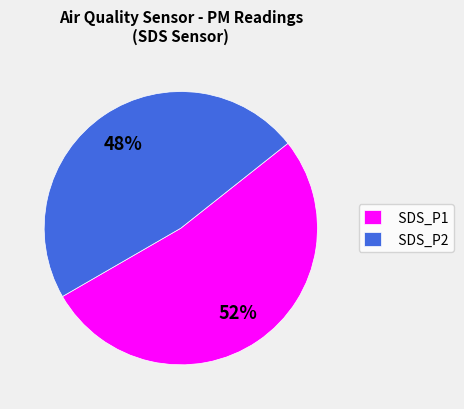

Is there any slice that represents more than half of the pie?

Yes